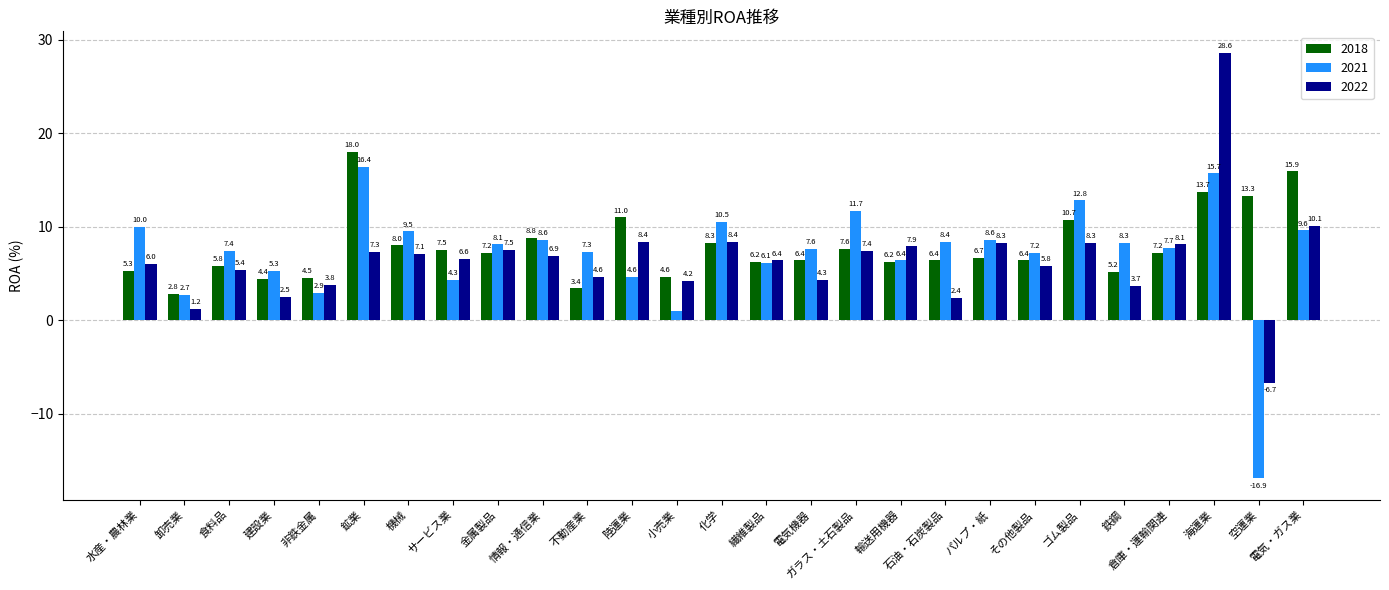

Which category has the highest value across all series?

海運業